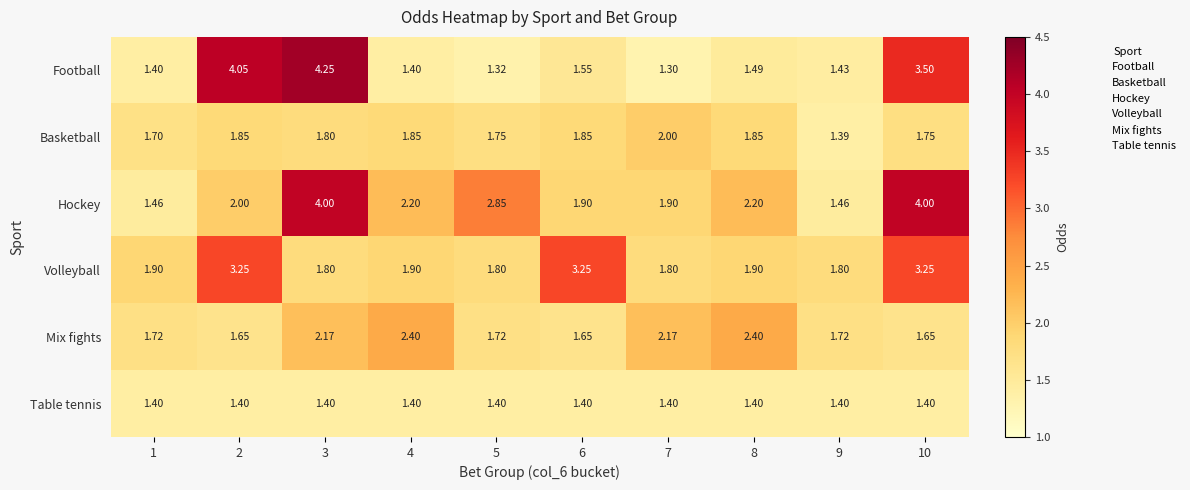

Between 1 and 5, which series saw the biggest shift?

Hockey